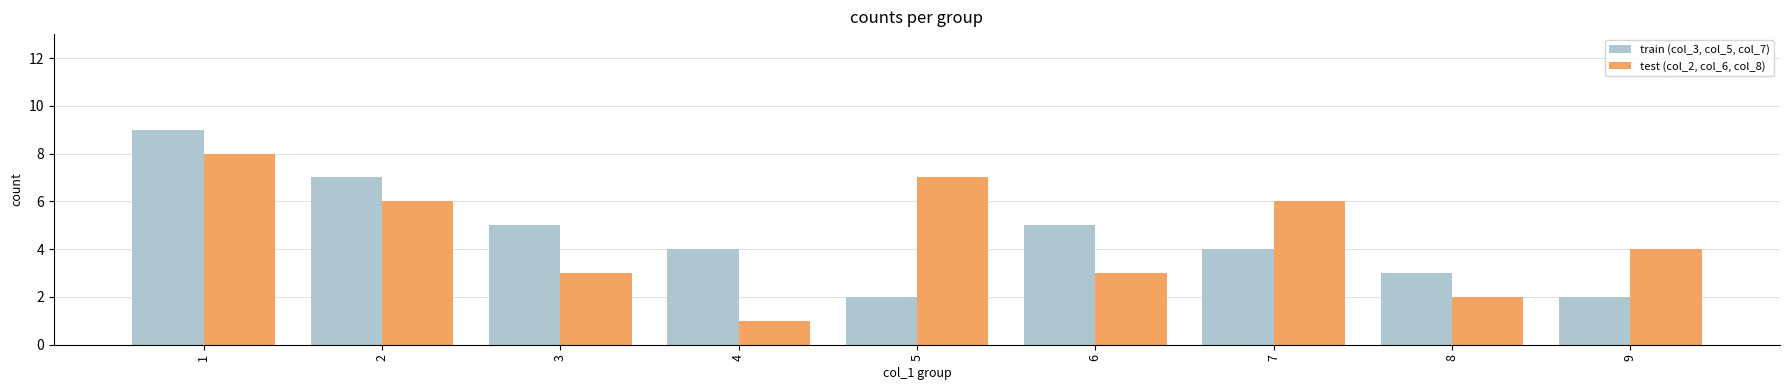

List the series in order of their peak value, highest first.

train (col_3, col_5, col_7), test (col_2, col_6, col_8)